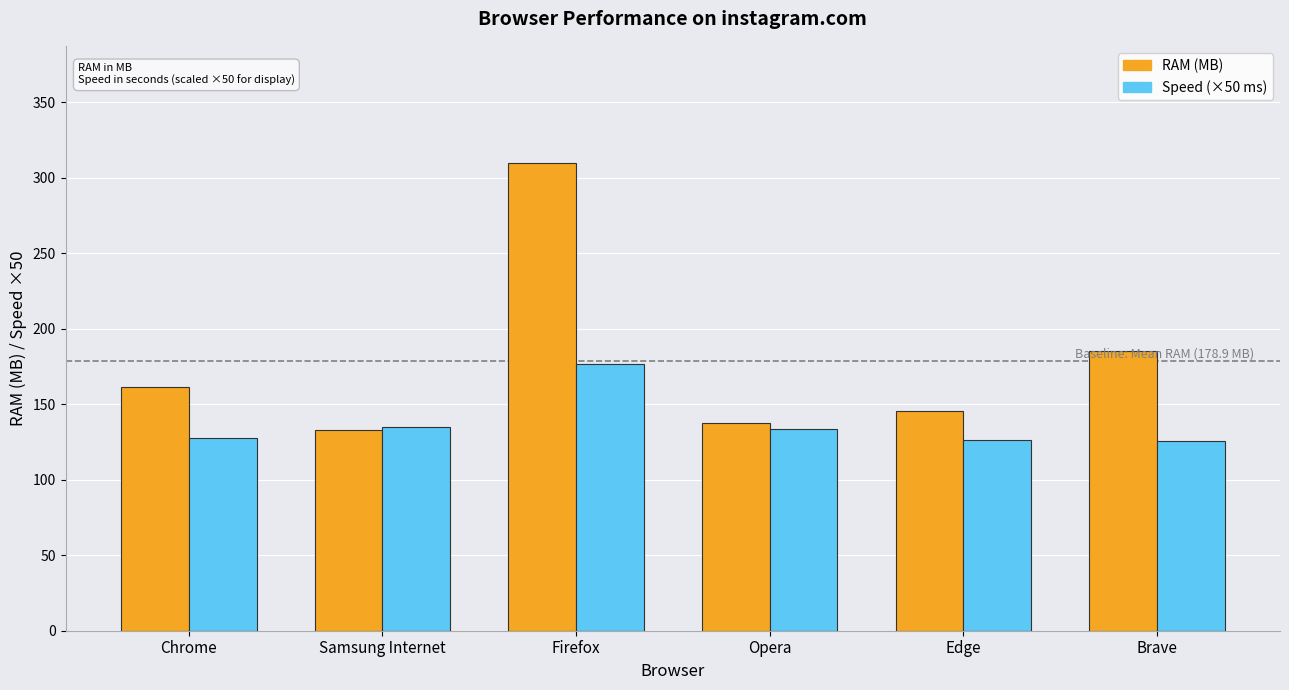

Which series has the widest spread of values?

RAM (MB)